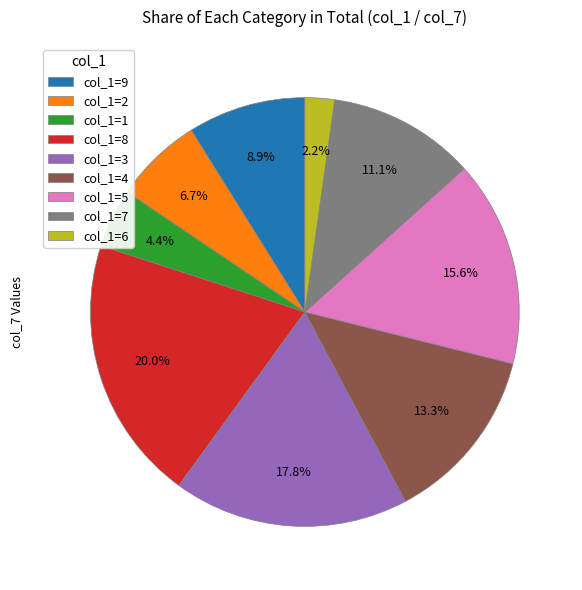

Rank the categories by value from highest to lowest.

col_1=8, col_1=3, col_1=5, col_1=4, col_1=7, col_1=9, col_1=2, col_1=1, col_1=6